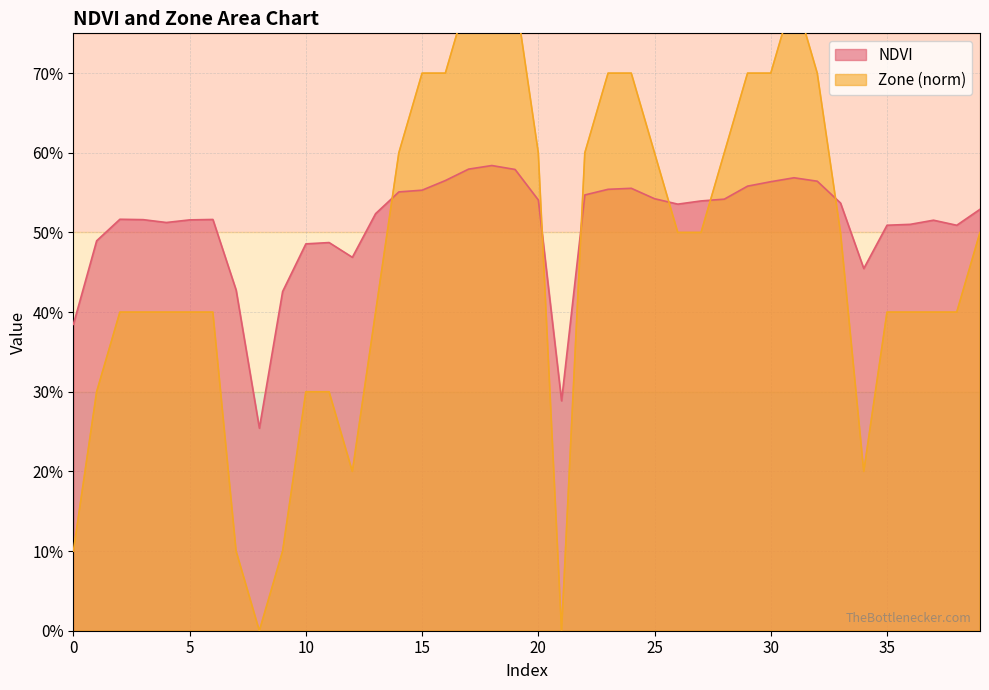

Is the value of Zone at 34 greater than the value of NDVI at 31?

No